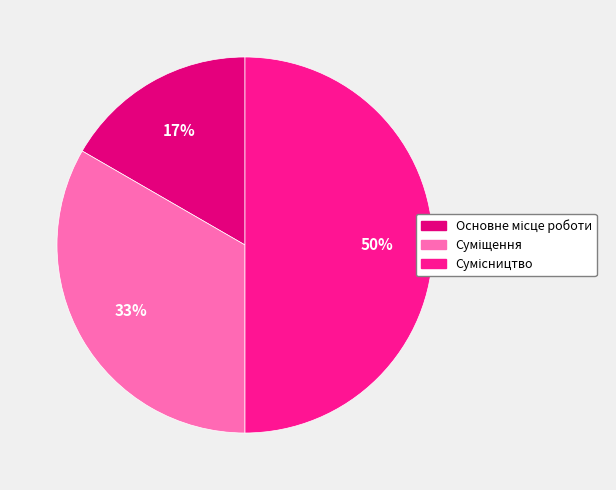

How many slices are in this pie chart?

3